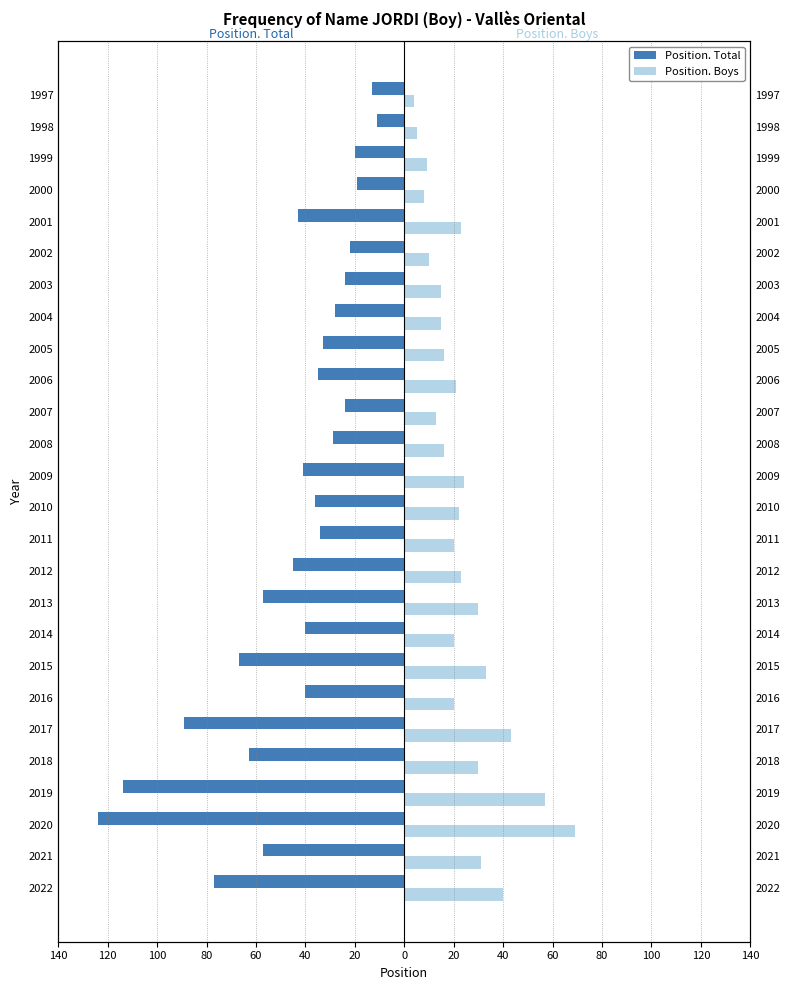

What is the highest value of the Position. Boys series?

69